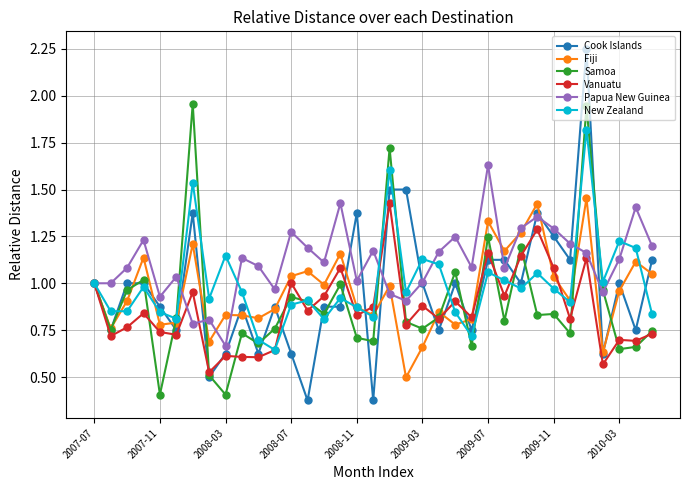

How many interior local peaks does the New Zealand series have?

11